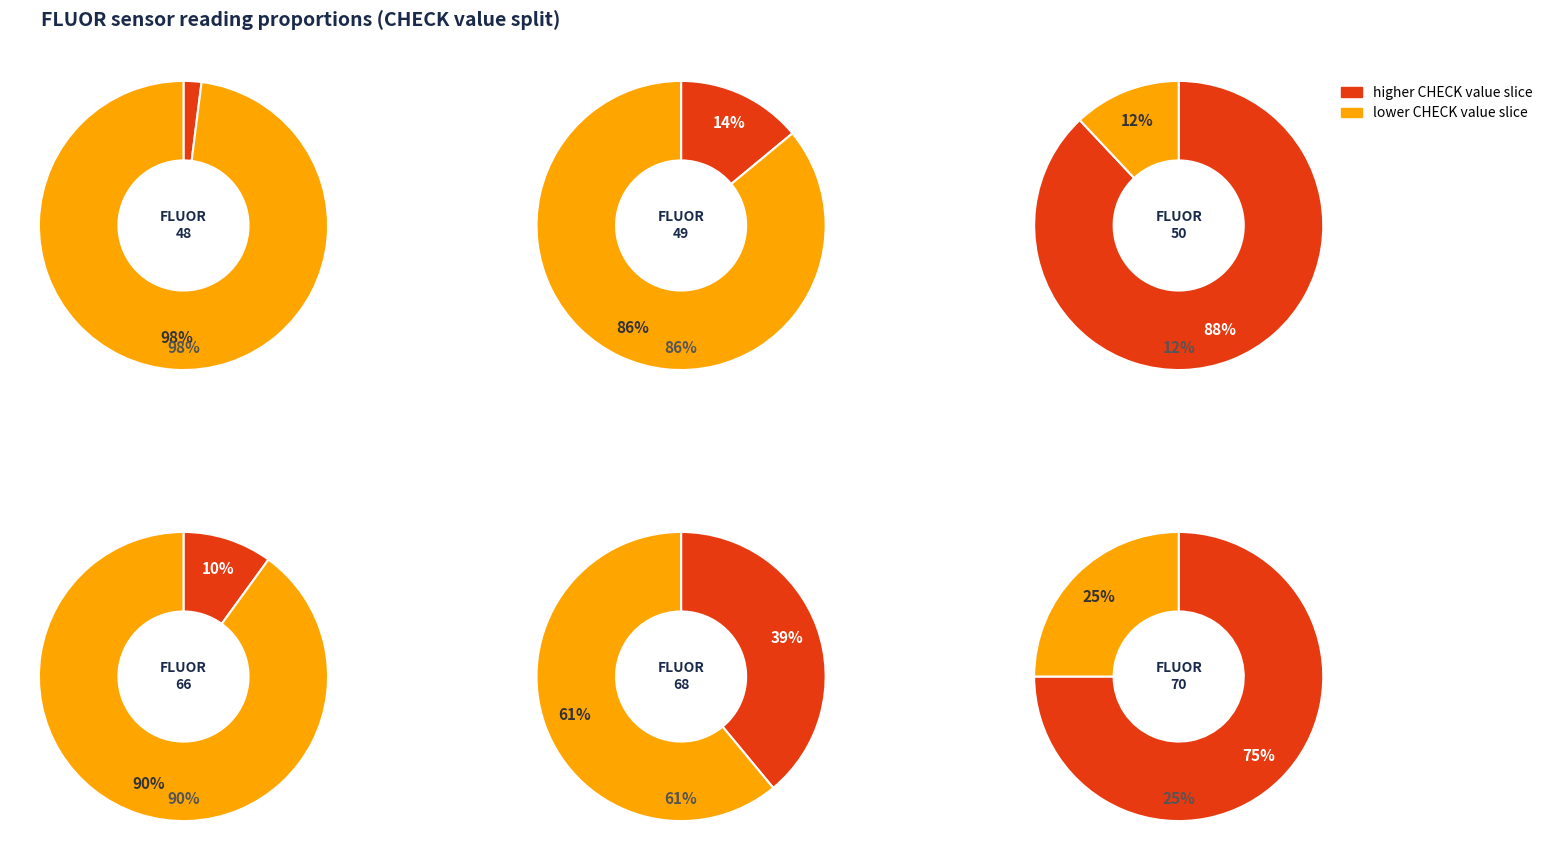

What is the smallest slice in the pie chart?

FLUOR_48